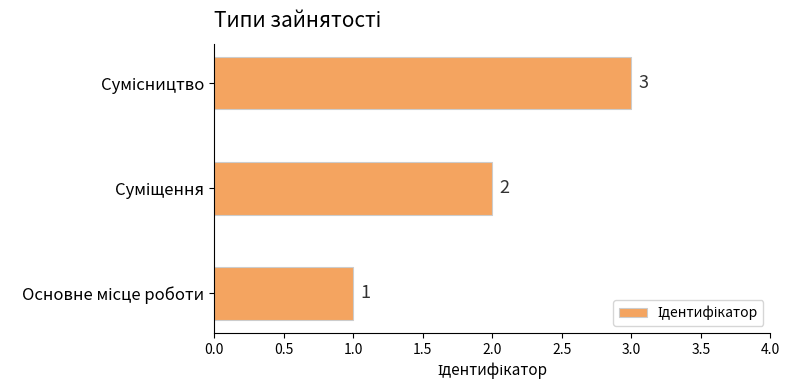

Count the values in the range 1 to 3.

3